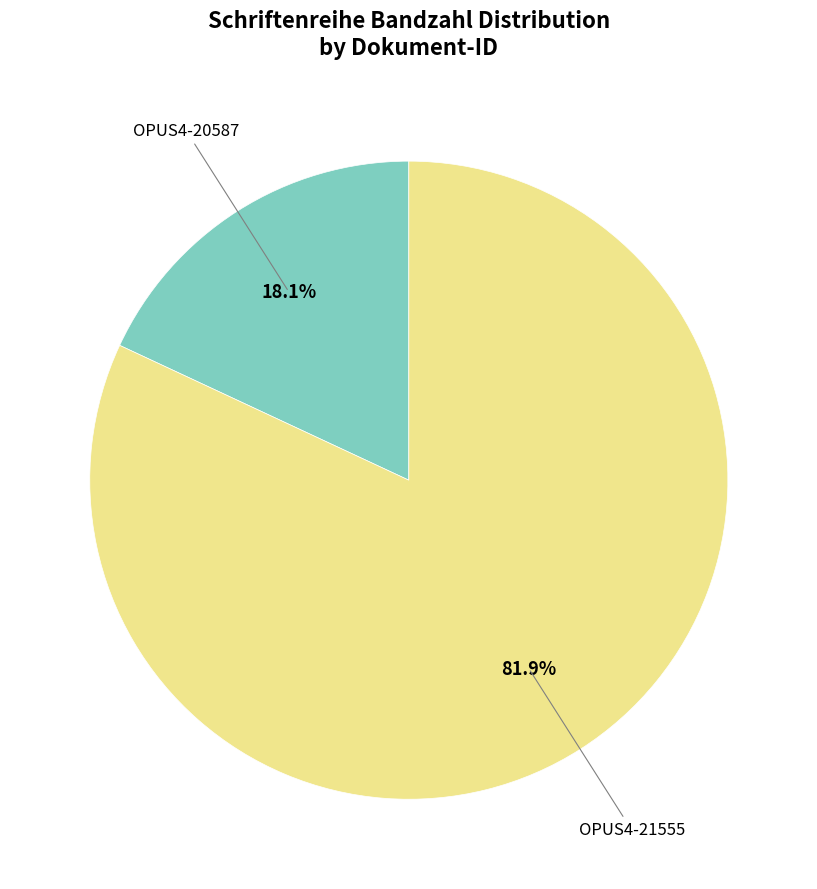

Is there any slice that represents more than half of the pie?

Yes